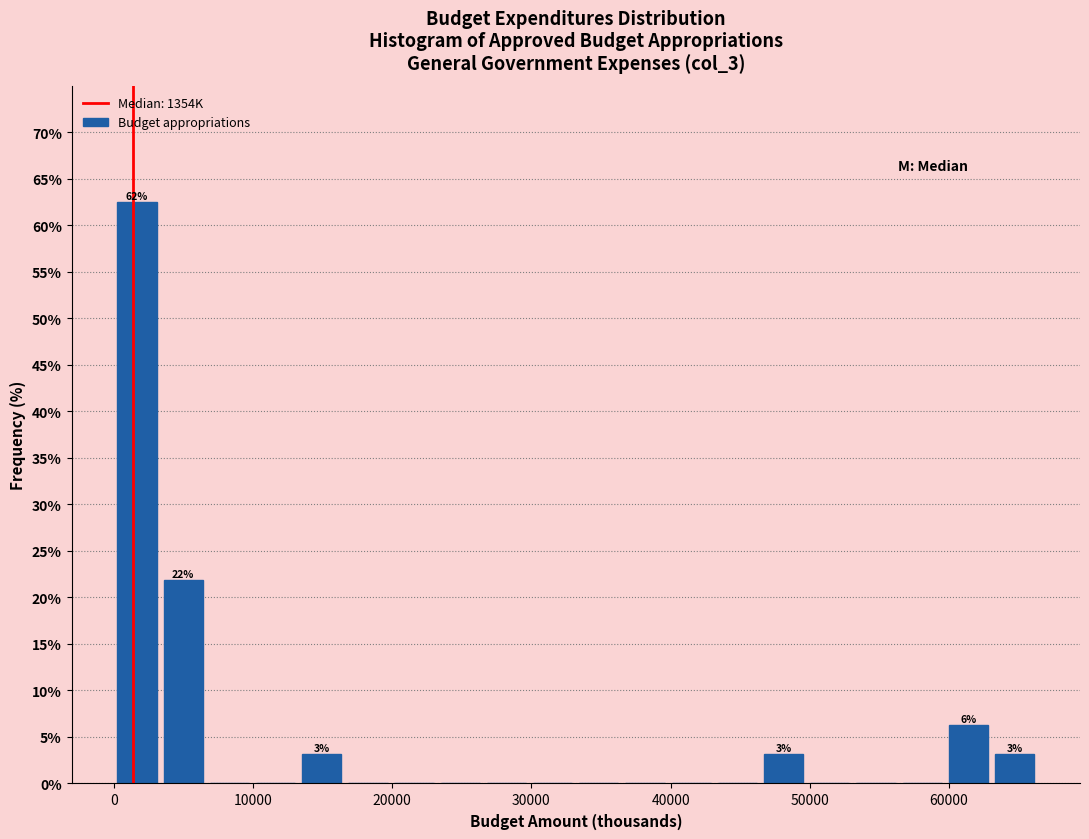

Around what value on the x-axis is the tallest bar? Give the approximate position of its centre, as read against the axis.

2000